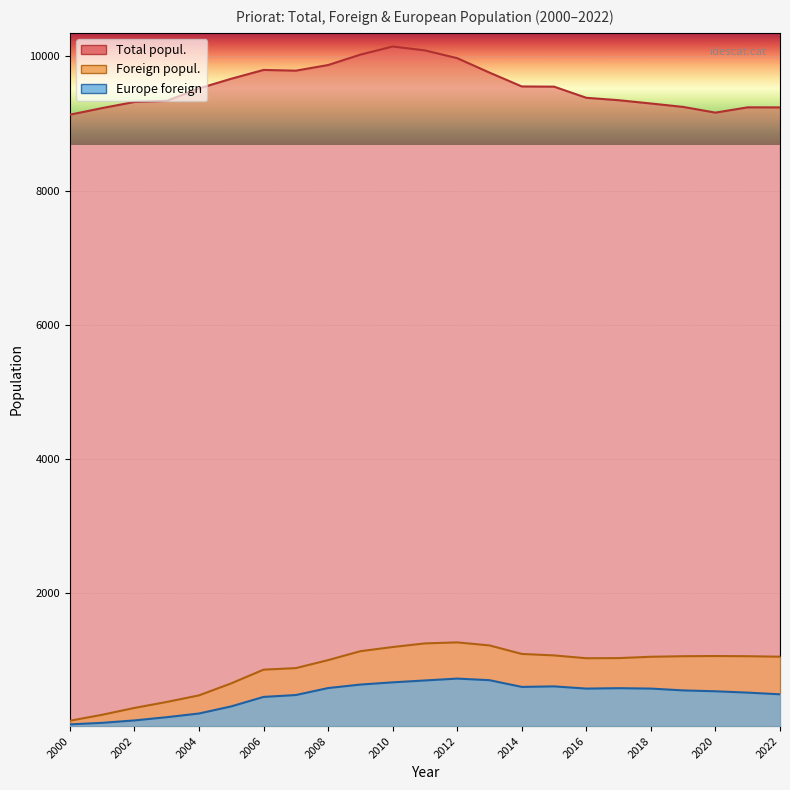

Where is Total popul. nearest to the value 9637?

2005